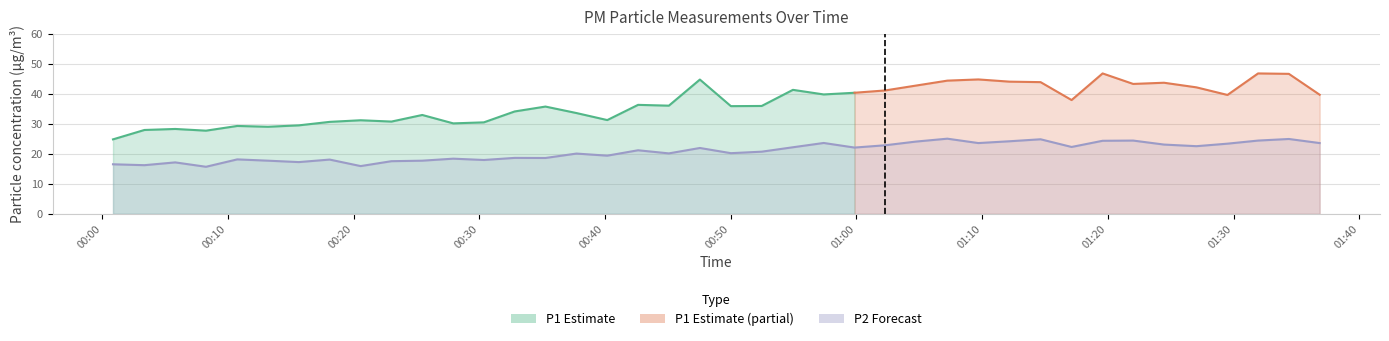

How many values are below 21?

20